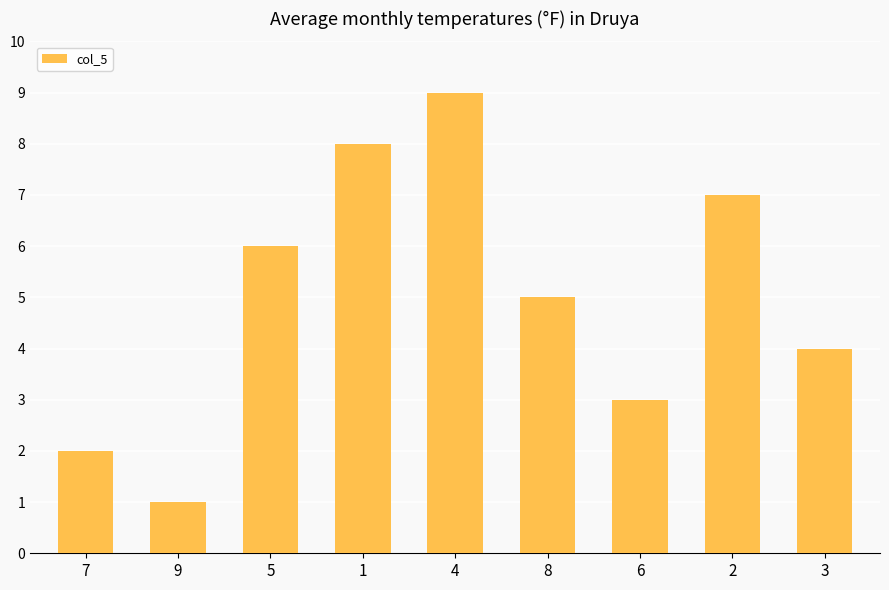

What is the value of the 6th bar from the left?

5